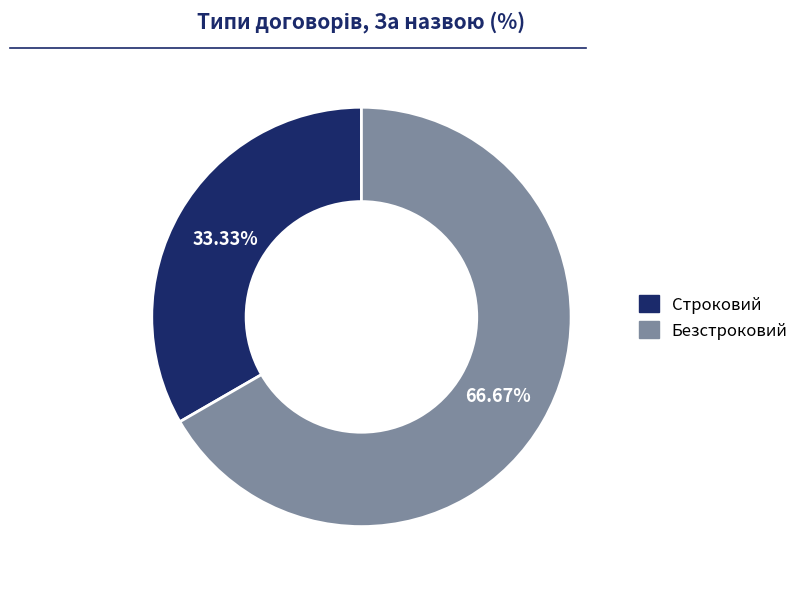

What percentage is the Безстроковий slice, to the nearest percent?

67%